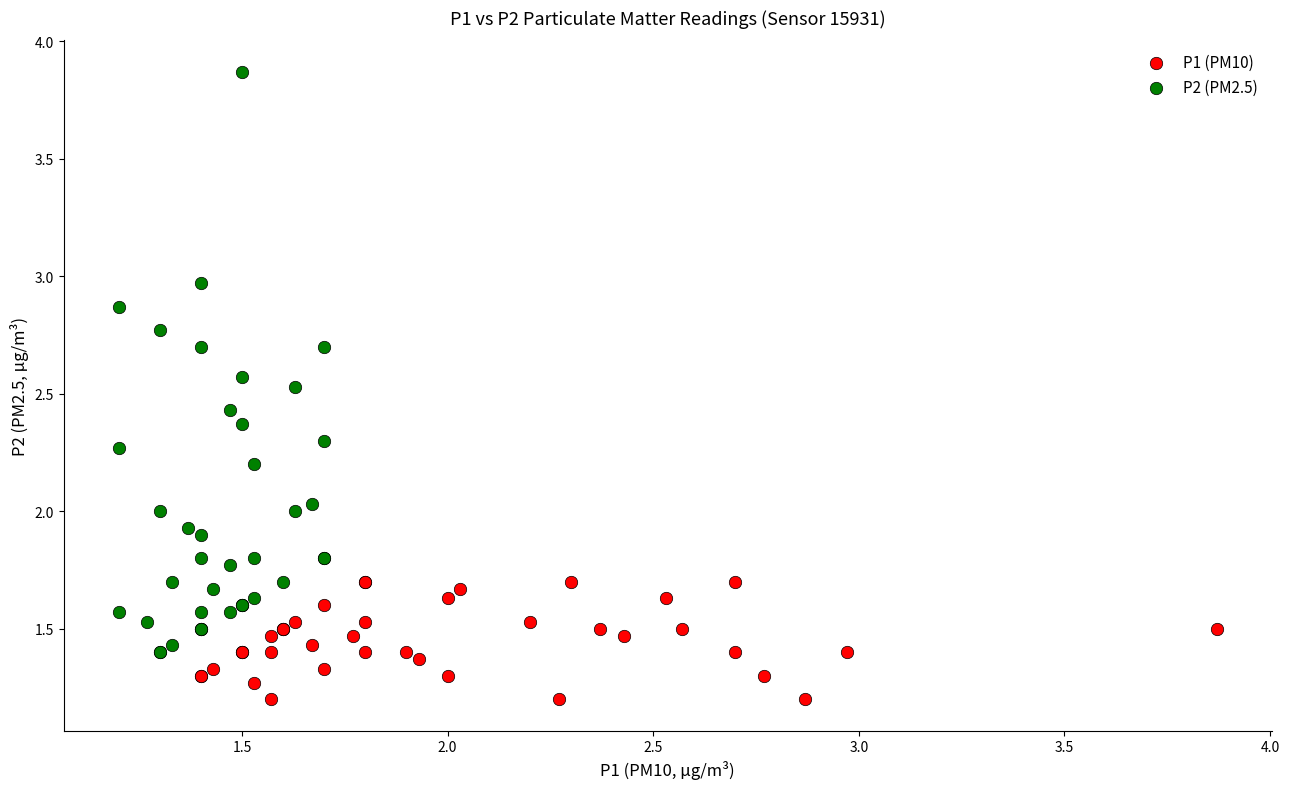

Which series has the largest Y range (max minus min)?

P2 (PM2.5)